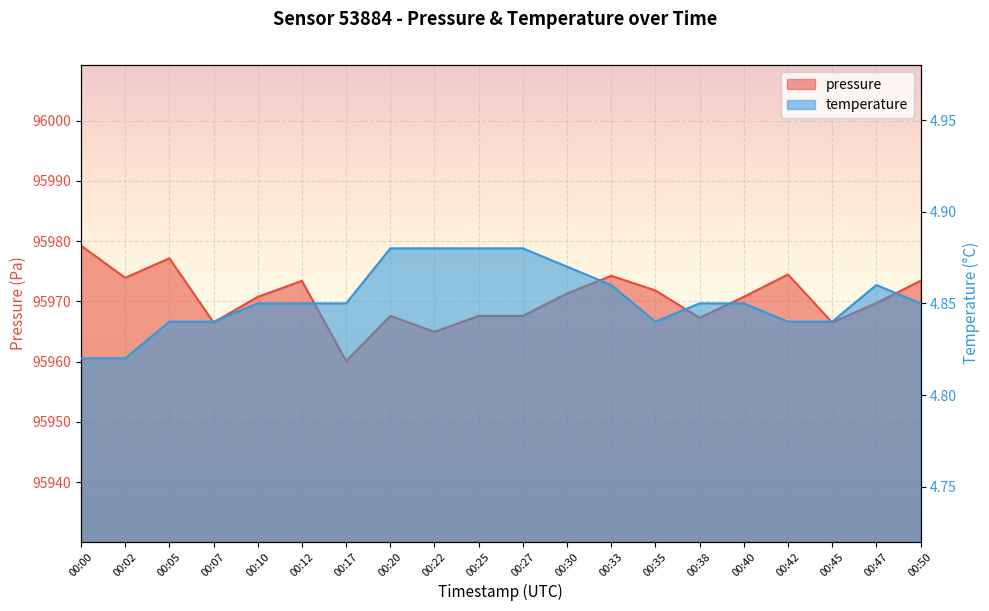

Where is the first local minimum for temperature?

00:35